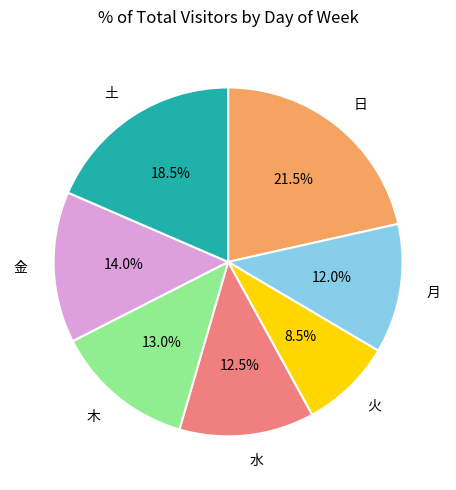

To the nearest percent, what is the average slice percentage?

14%